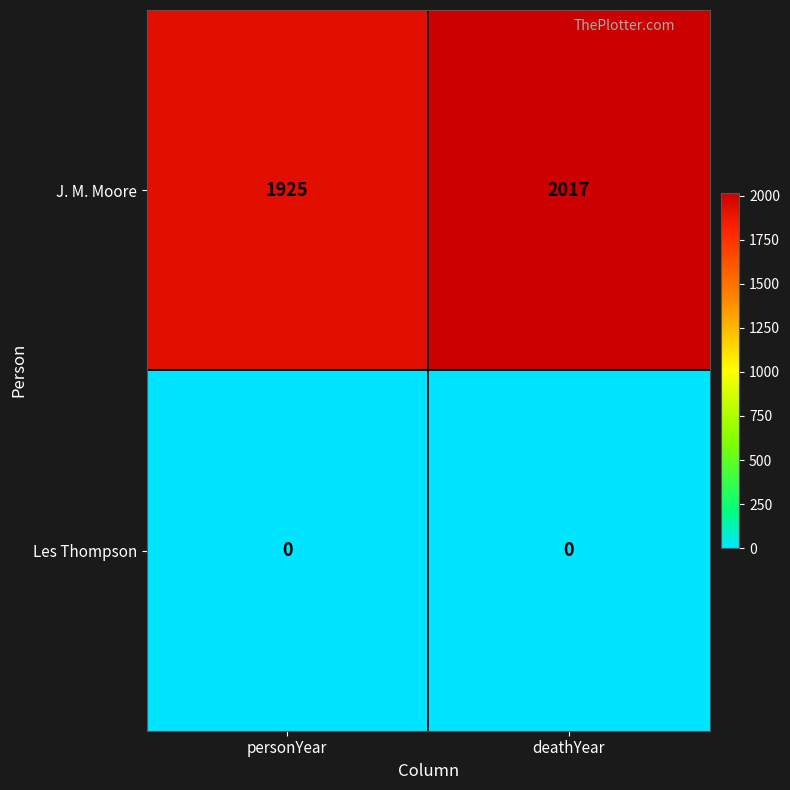

Rank the series by their maximum value, from lowest to highest.

Les Thompson, J. M. Moore